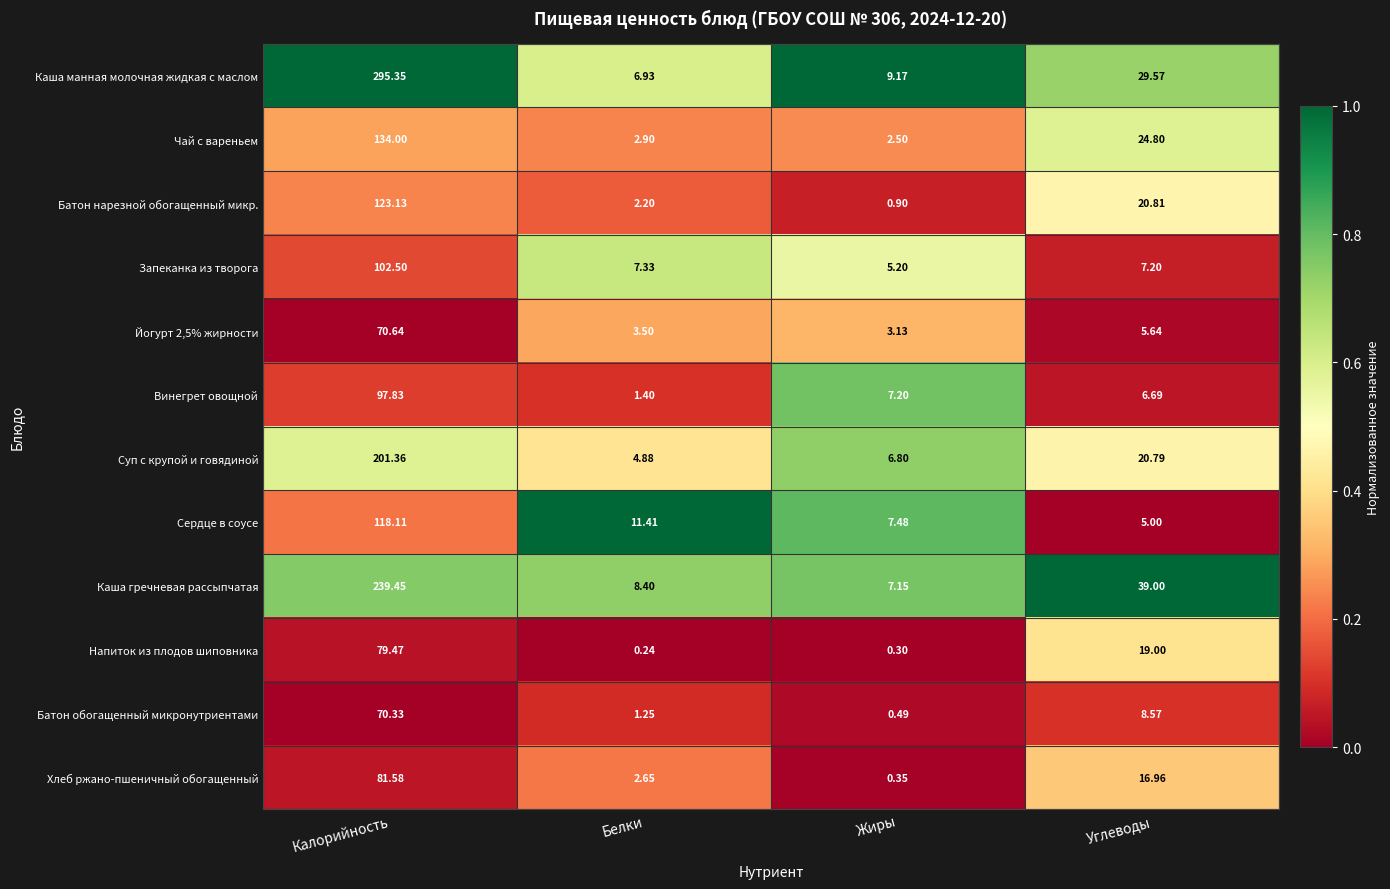

Which series has the largest total across all categories?

Каша манная молочная жидкая с маслом